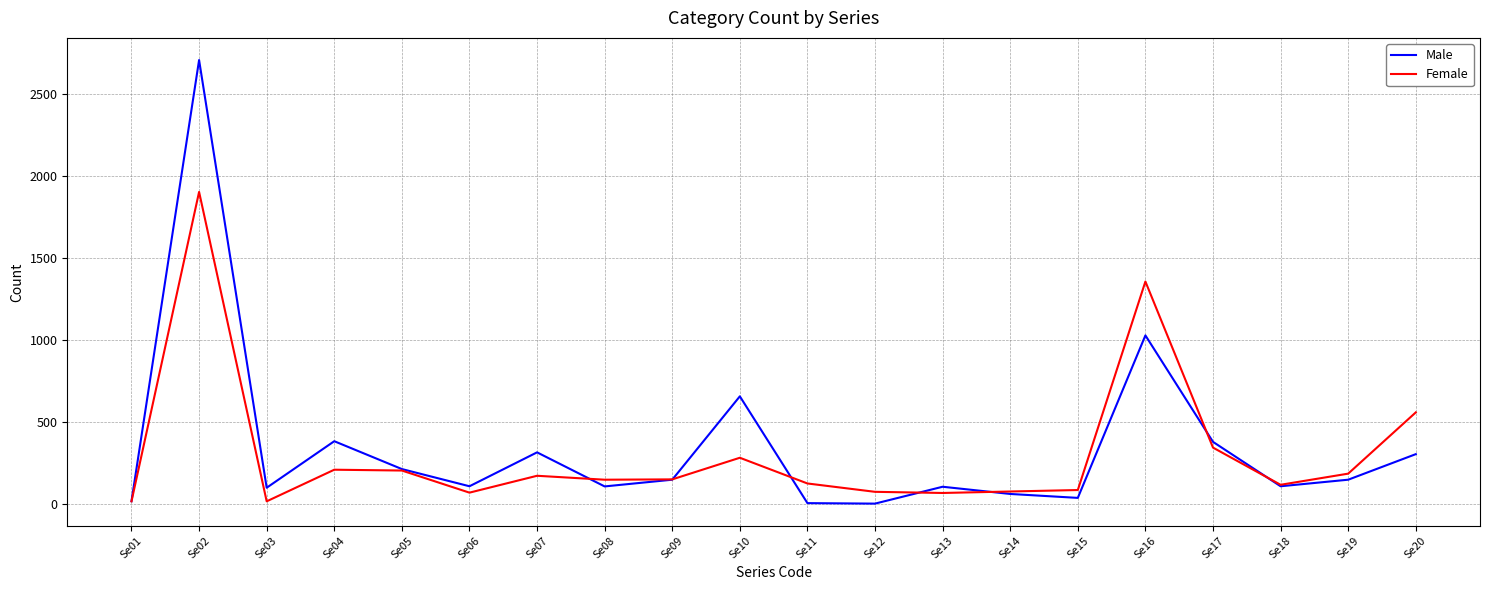

Which series has the widest spread of values?

Male